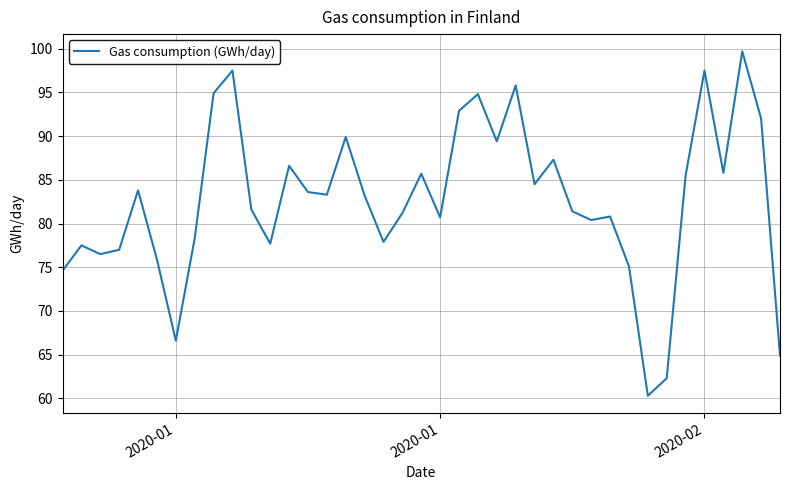

What is the difference between the second highest and minimum values?

37.2